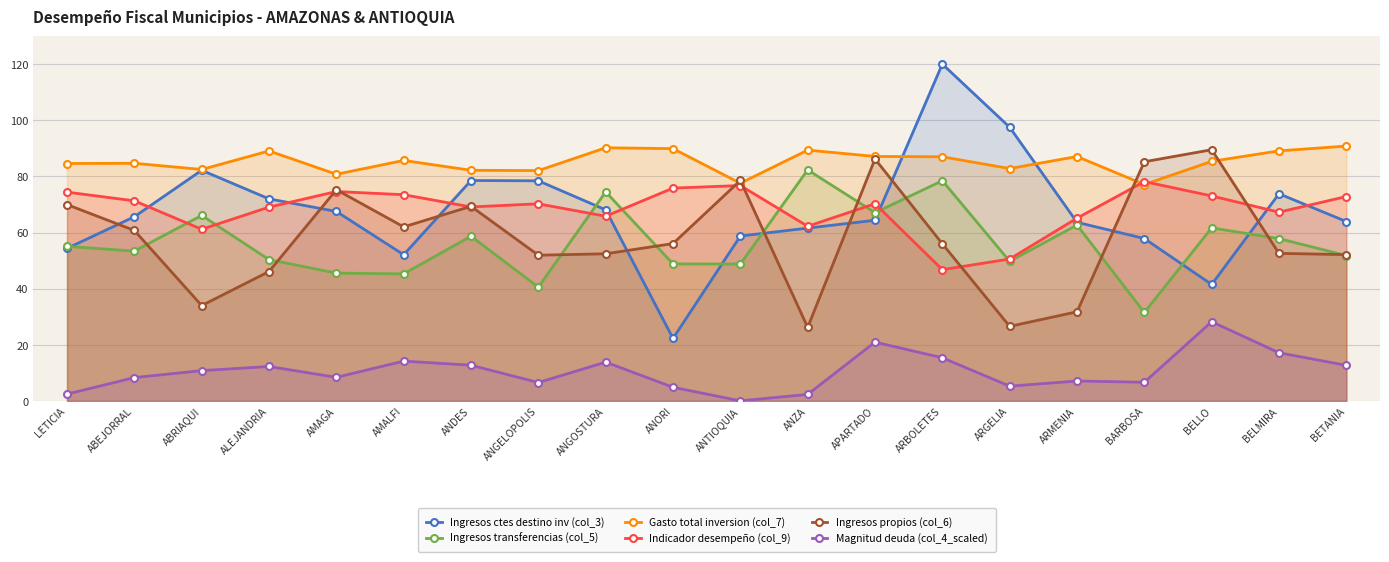

What is the value of the Magnitud deuda (col_4_scaled) point at the 5th from the left?

8.4